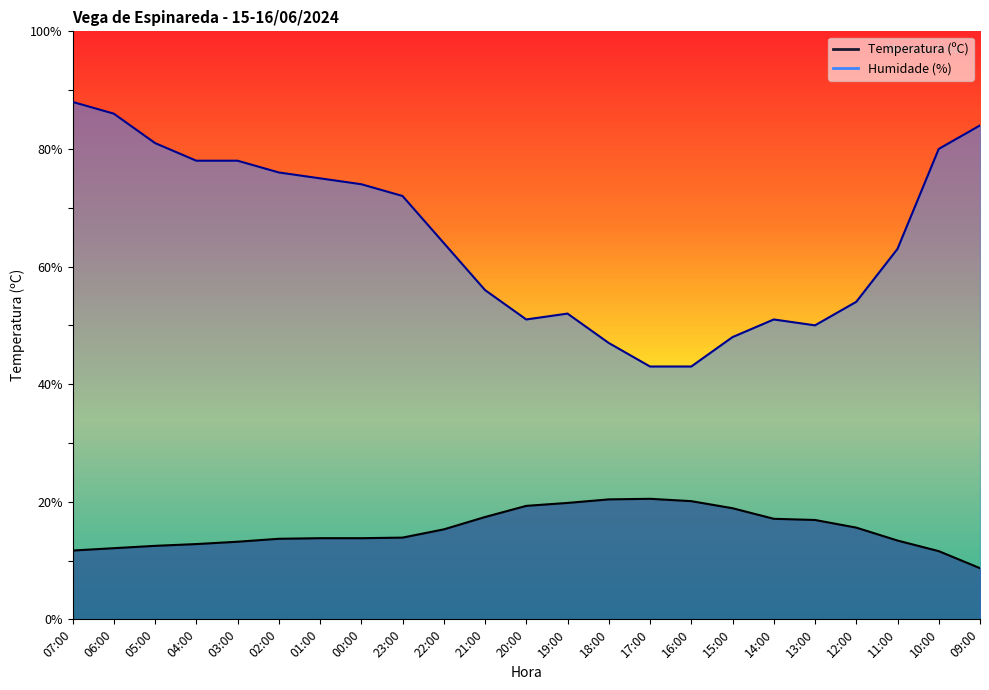

The value of Temperatura (ºC) at 02:00 is 18.3. True or false?

False